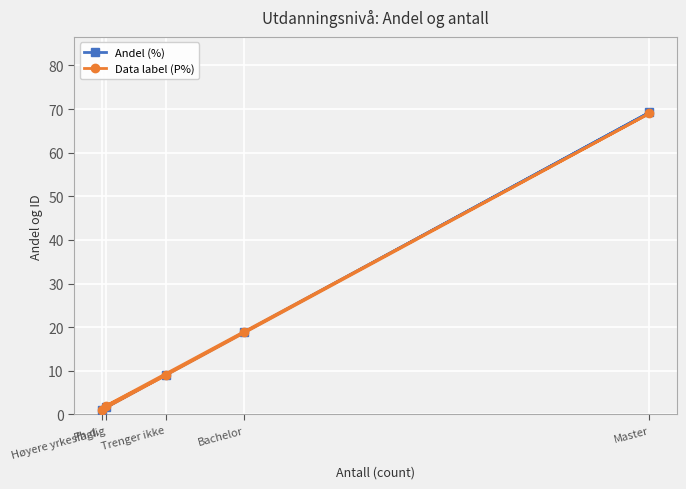

What are all the series names shown in the legend?

Andel (%), Data label (P%)